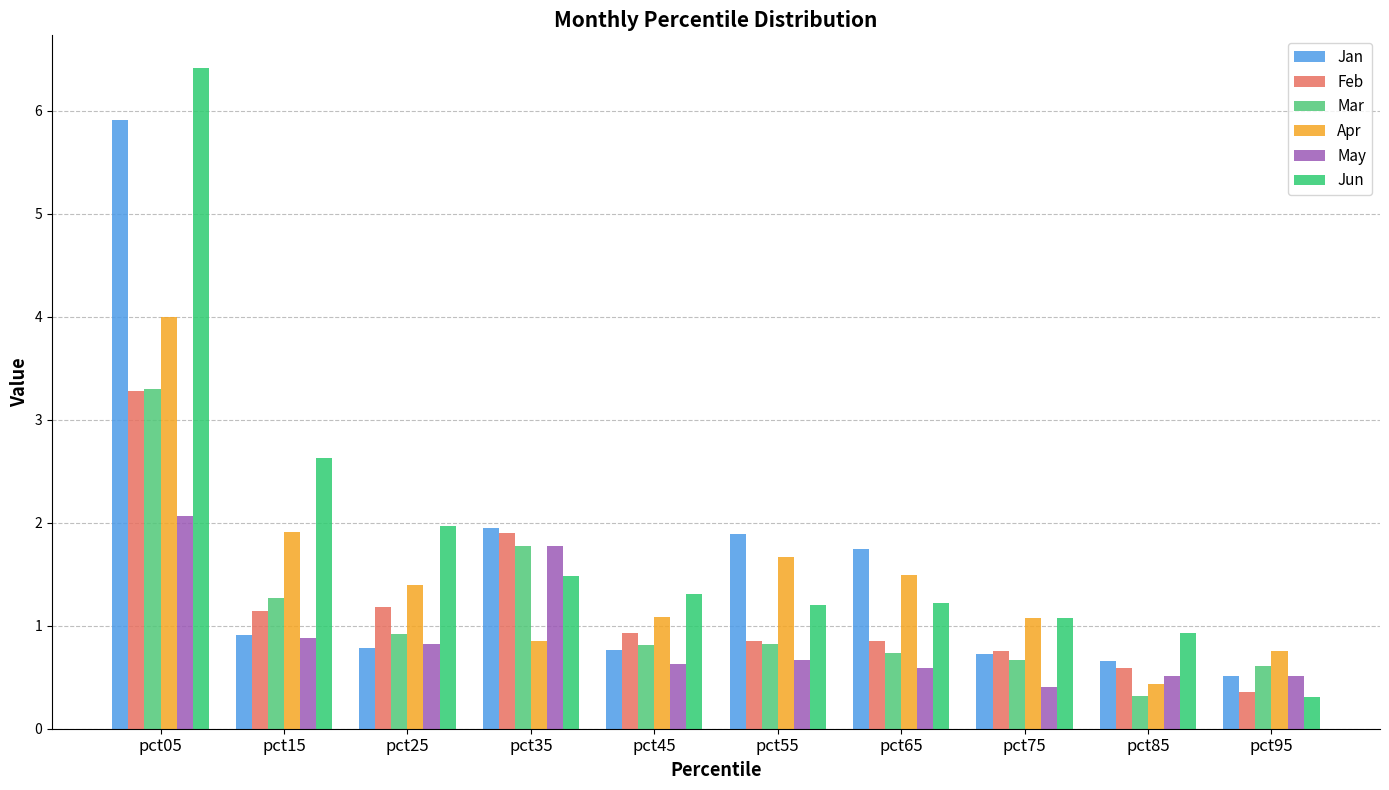

How many bars are there in each group?

6